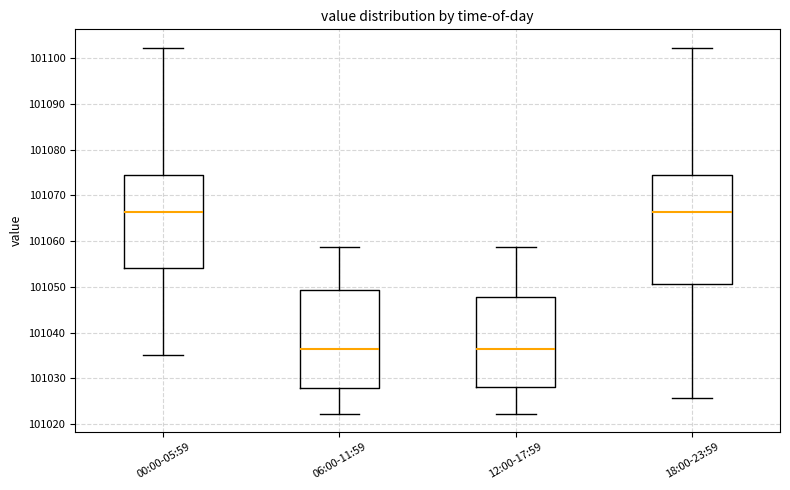

Where is the upper edge of the box for 06:00-11:59 on the y-axis? The values are not printed on the chart, so give them approximately, as read against the axis.

101049